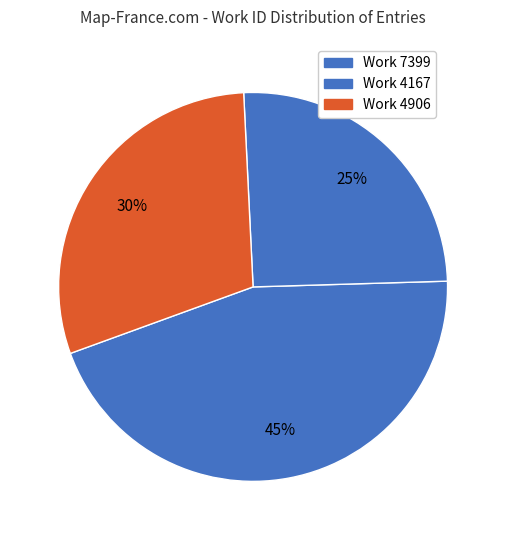

How many segments does this pie chart have?

3